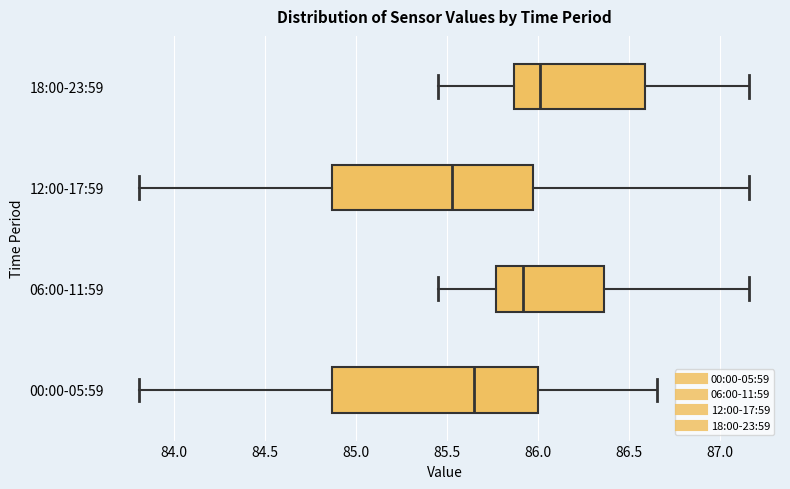

Which box's median line is the furthest to the right?

18:00-23:59